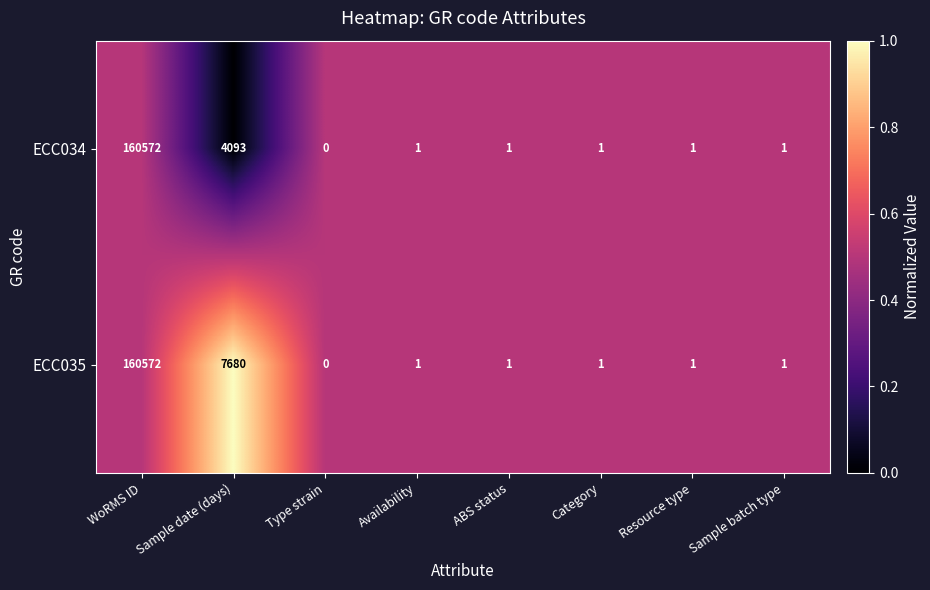

At which label does ECC035 reach its minimum?

Type strain